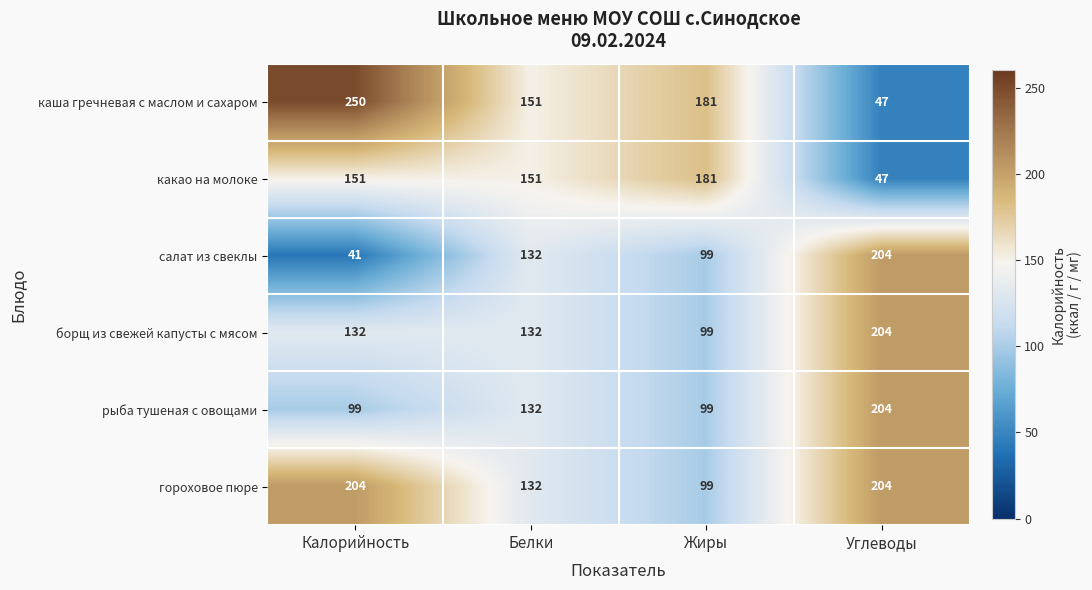

At which category is the sum across all series the highest?

Углеводы